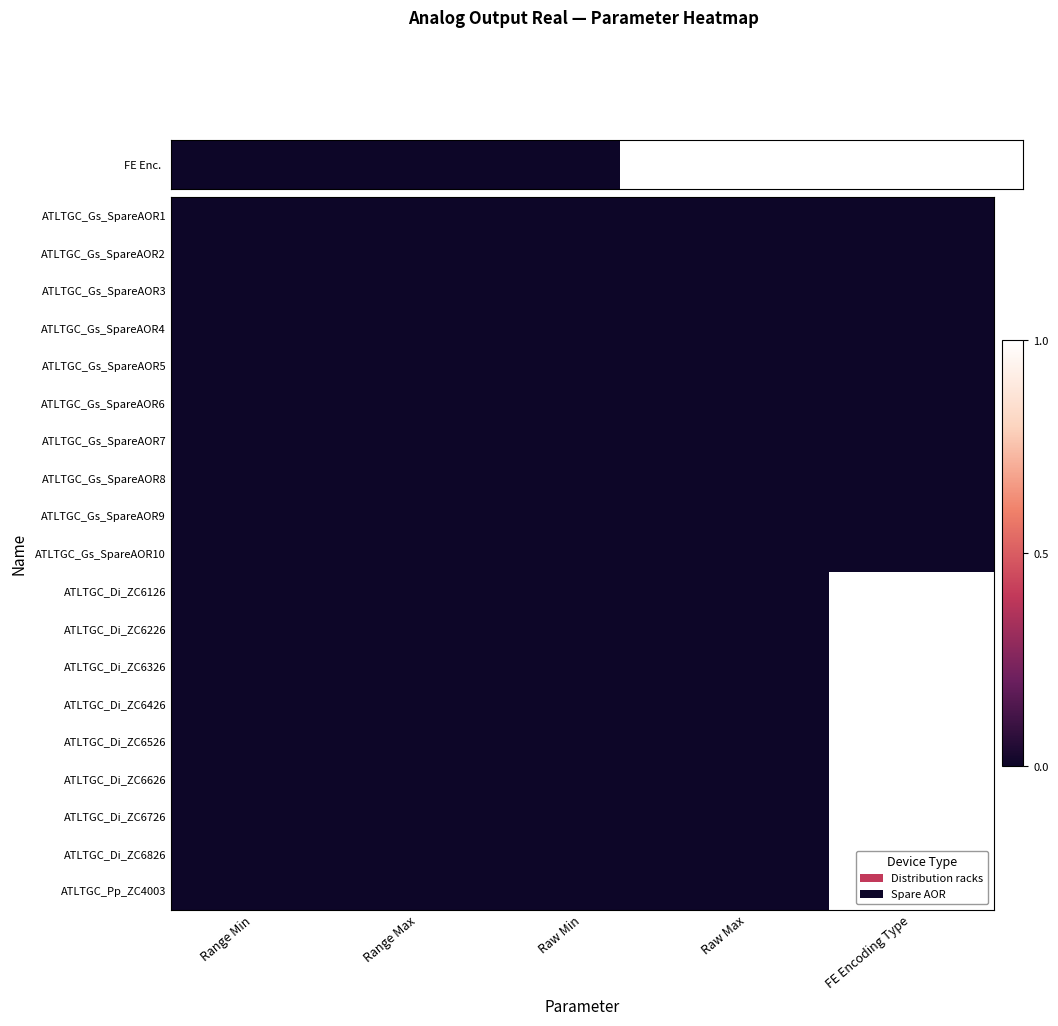

Rank the series by their maximum value, from lowest to highest.

ATLTGC_Gs_SpareAOR1, ATLTGC_Gs_SpareAOR2, ATLTGC_Gs_SpareAOR3, ATLTGC_Gs_SpareAOR4, ATLTGC_Gs_SpareAOR5, ATLTGC_Gs_SpareAOR6, ATLTGC_Gs_SpareAOR7, ATLTGC_Gs_SpareAOR8, ATLTGC_Gs_SpareAOR9, ATLTGC_Gs_SpareAOR10, ATLTGC_Di_ZC6126, ATLTGC_Di_ZC6226, ATLTGC_Di_ZC6326, ATLTGC_Di_ZC6426, ATLTGC_Di_ZC6526, ATLTGC_Di_ZC6626, ATLTGC_Di_ZC6726, ATLTGC_Di_ZC6826, ATLTGC_Pp_ZC4003